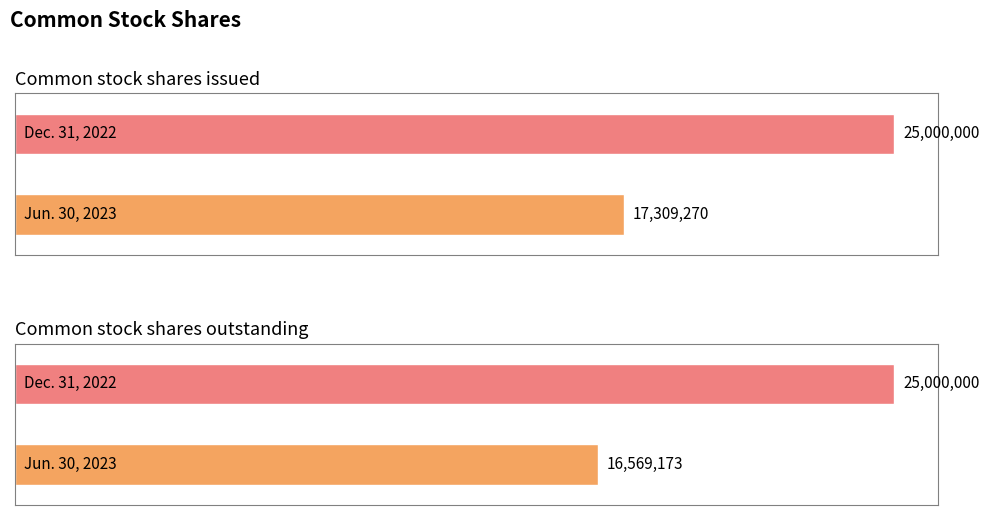

List the labels in order of Jun. 30, 2023 value, largest first.

Common stock shares issued, Common stock shares outstanding